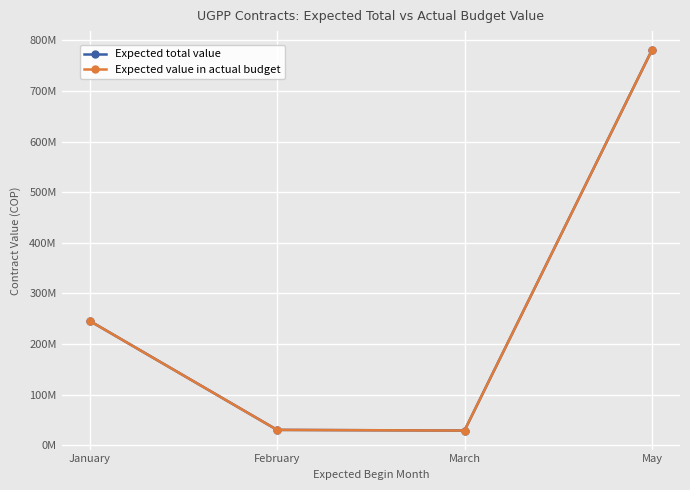

Is the value of Expected value in actual budget at March greater than the value of Expected total value at March?

No